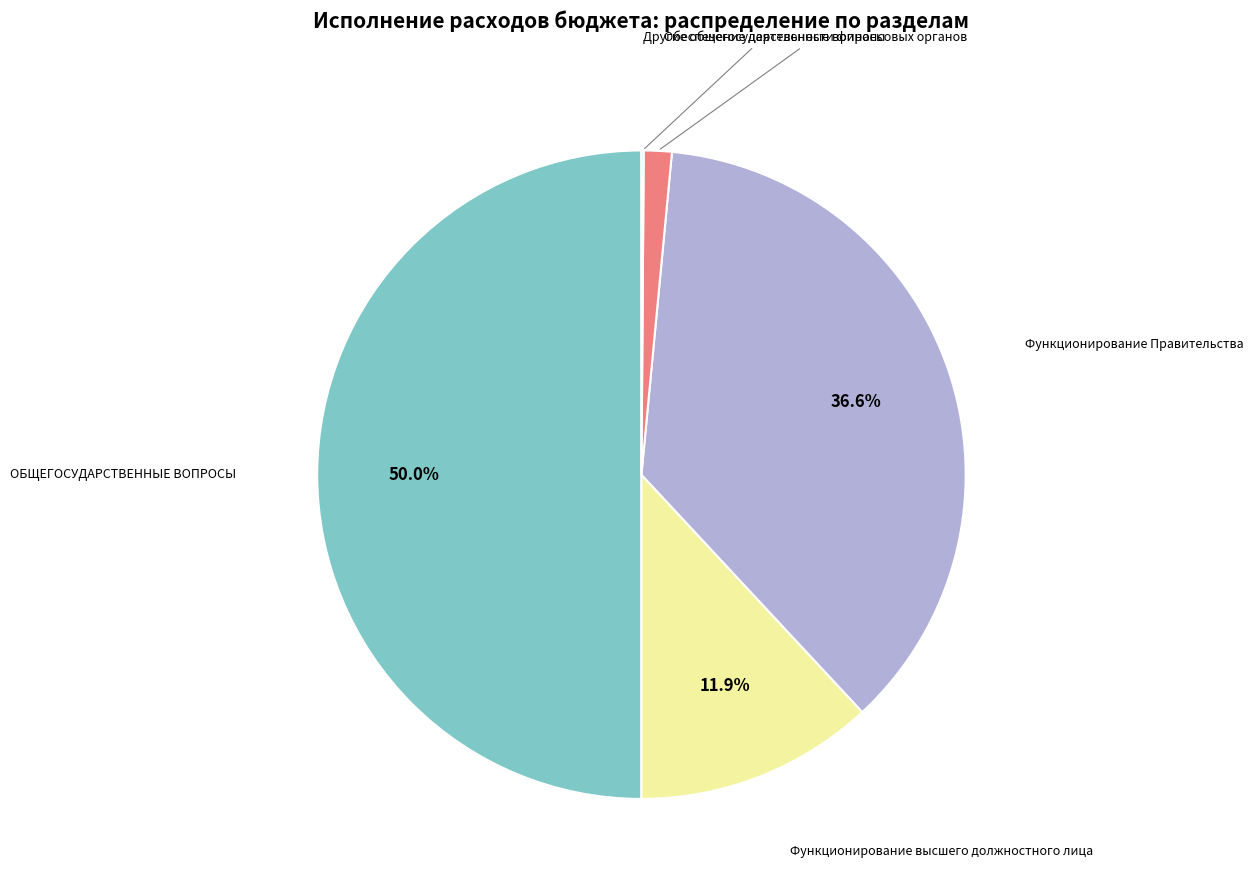

Combined, what portion of the pie is Функционирование высшего должностного лица and Функционирование Правительства?

48.5%